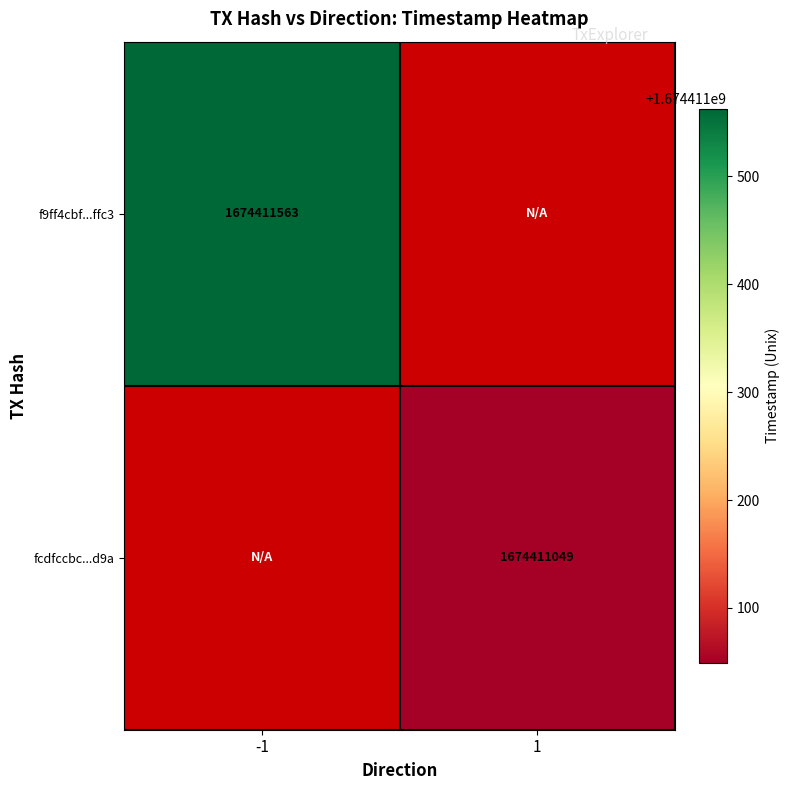

Which series has the largest range (max minus min)?

f9ff4cbf4da2d26d915ba858b23efd1c7c5ffc3